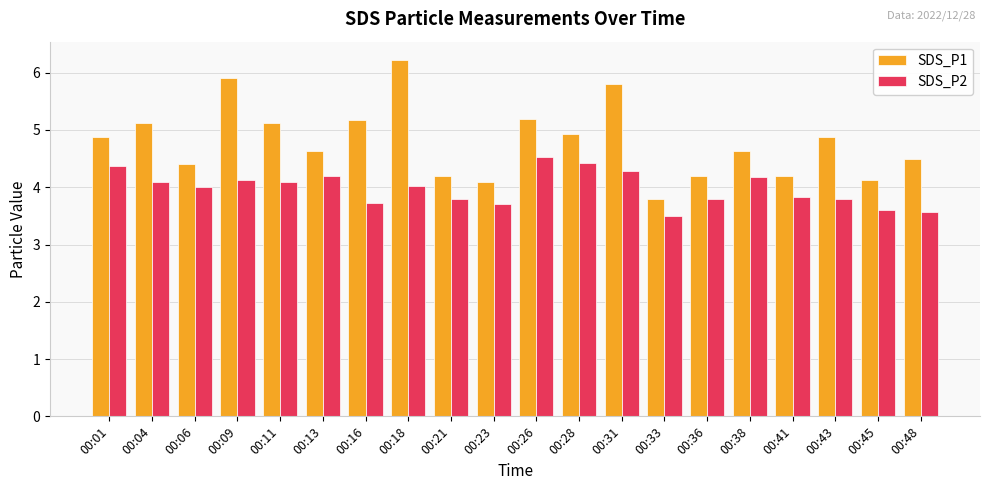

True or false: SDS_P2 has a value of 3.8 at 00:36.

True